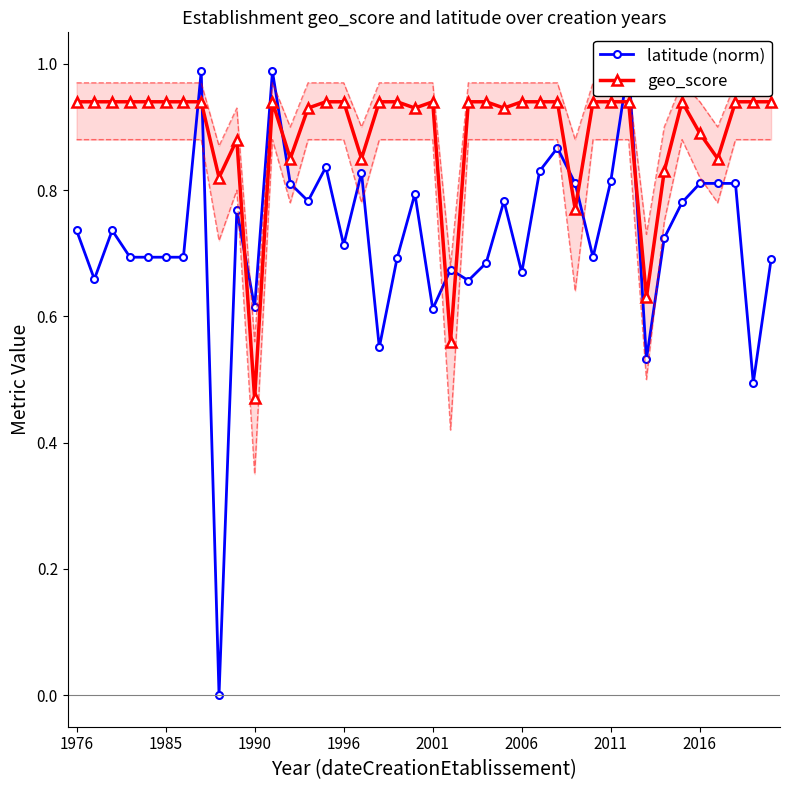

How many geo_score values are between 0 and 1?

40